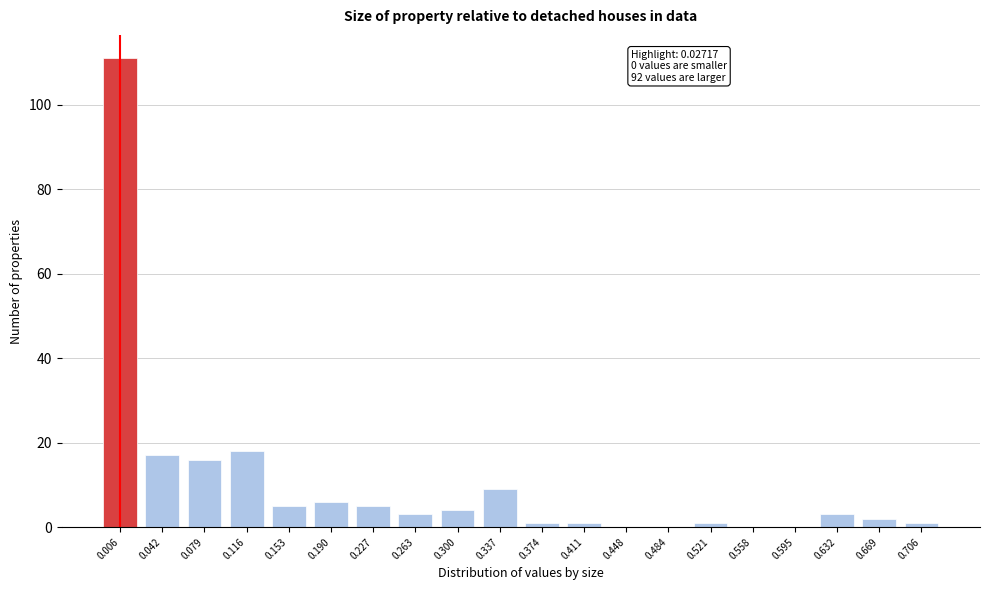

Reading left to right, extract all data points from this chart.

0.006=111	0.042=17	0.079=16	0.116=18	0.153=5	0.190=6	0.227=5	0.263=3	0.300=4	0.337=9	0.374=1	0.411=1	0.448=0	0.484=0	0.521=1	0.558=0	0.595=0	0.632=3	0.669=2	0.706=1